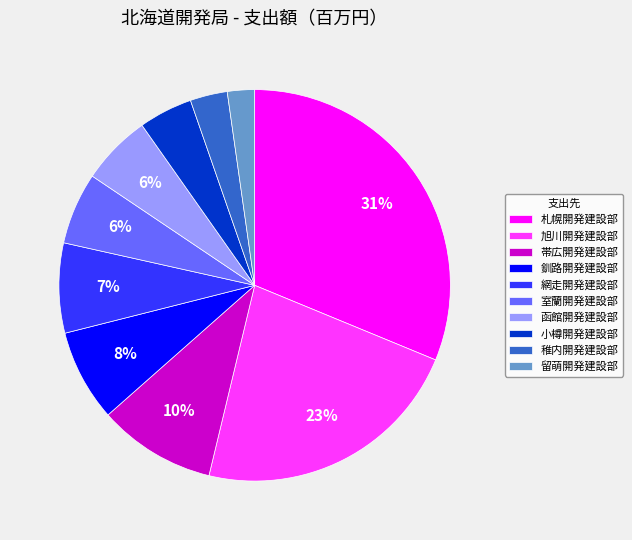

Does any single category account for the majority?

No